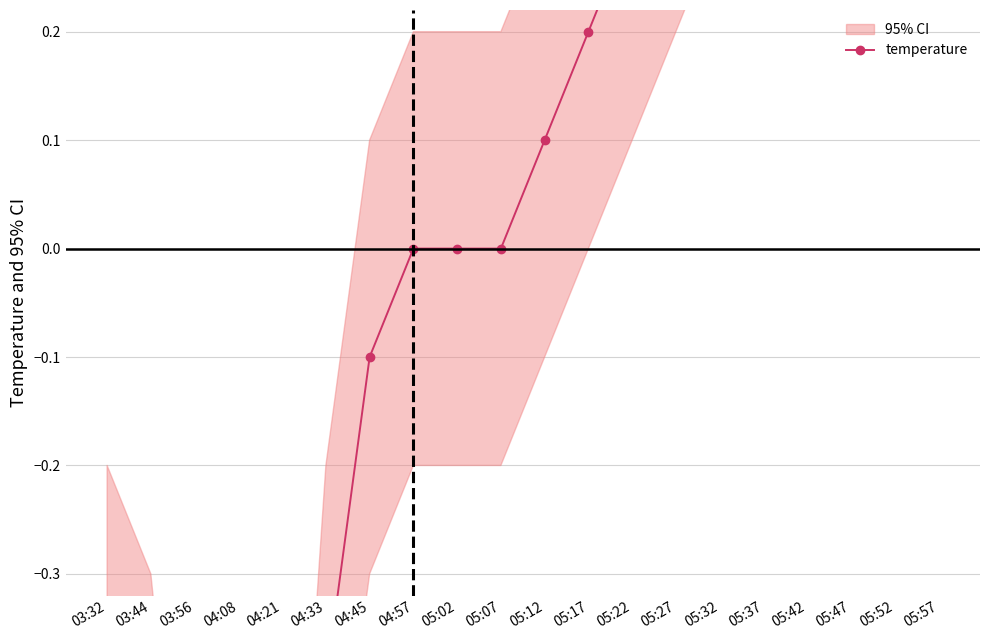

What is the sum of all values?

1.1